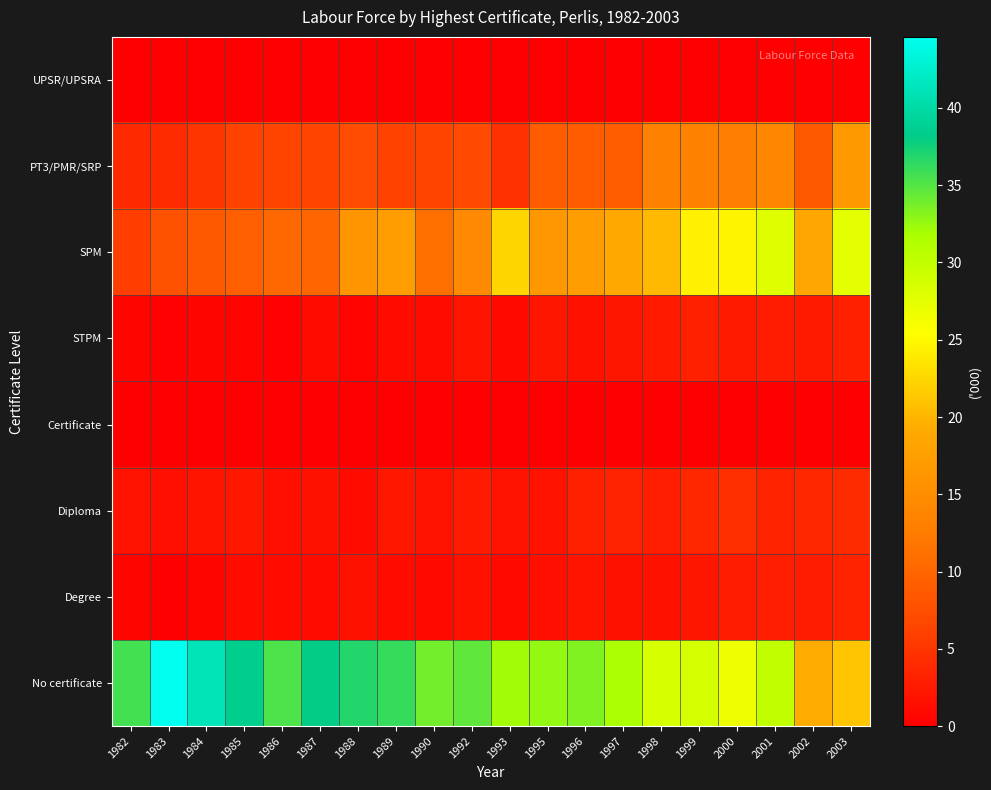

How many series are shown in this chart?

8